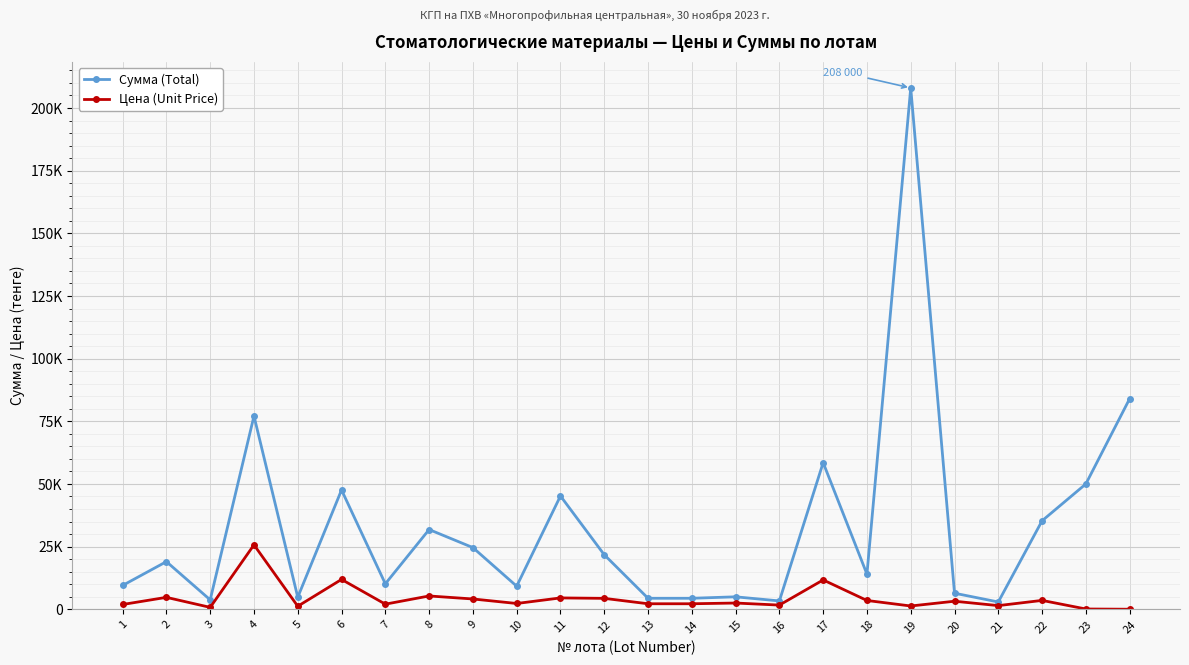

Where does the Цена (Unit Price) series first go above 2480?

2